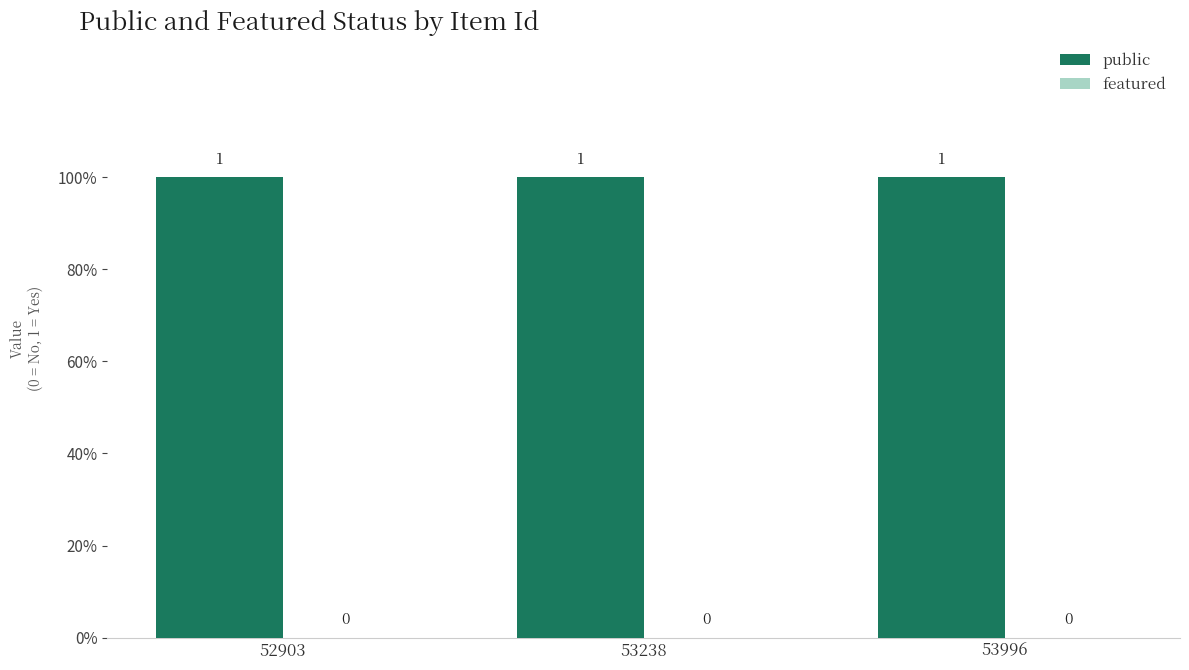

What is the sum of all public values?

3